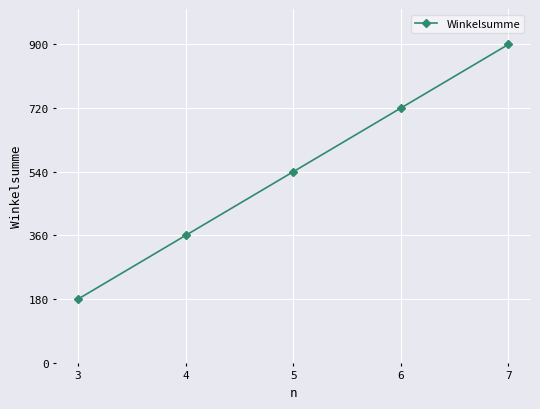

Reading right to left, list all the values displayed in this chart.

7=900	6=720	5=540	4=360	3=180